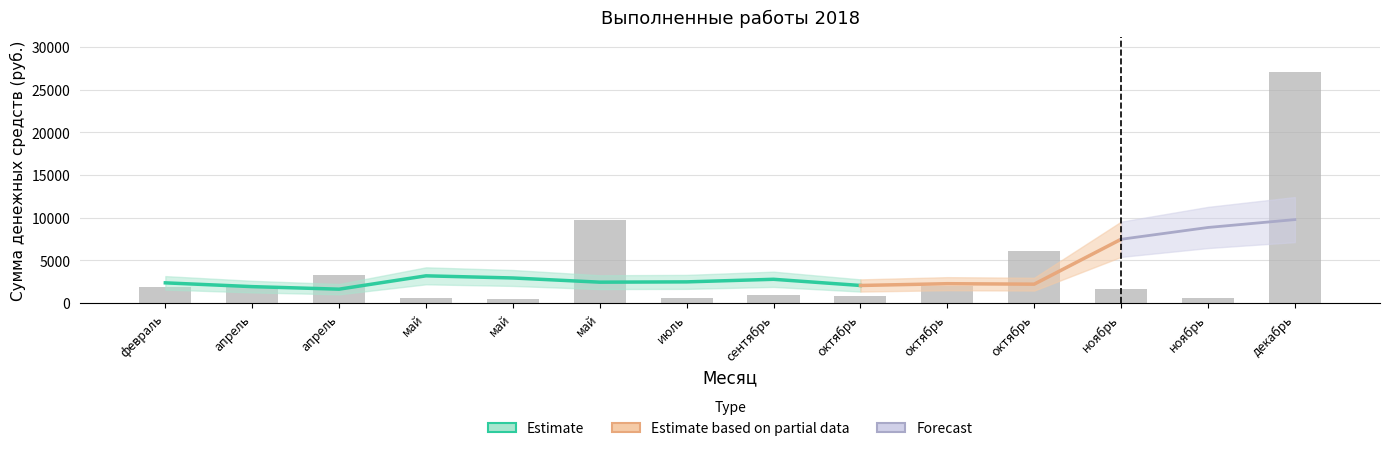

Between ноябрь and ноябрь, which is larger?

ноябрь